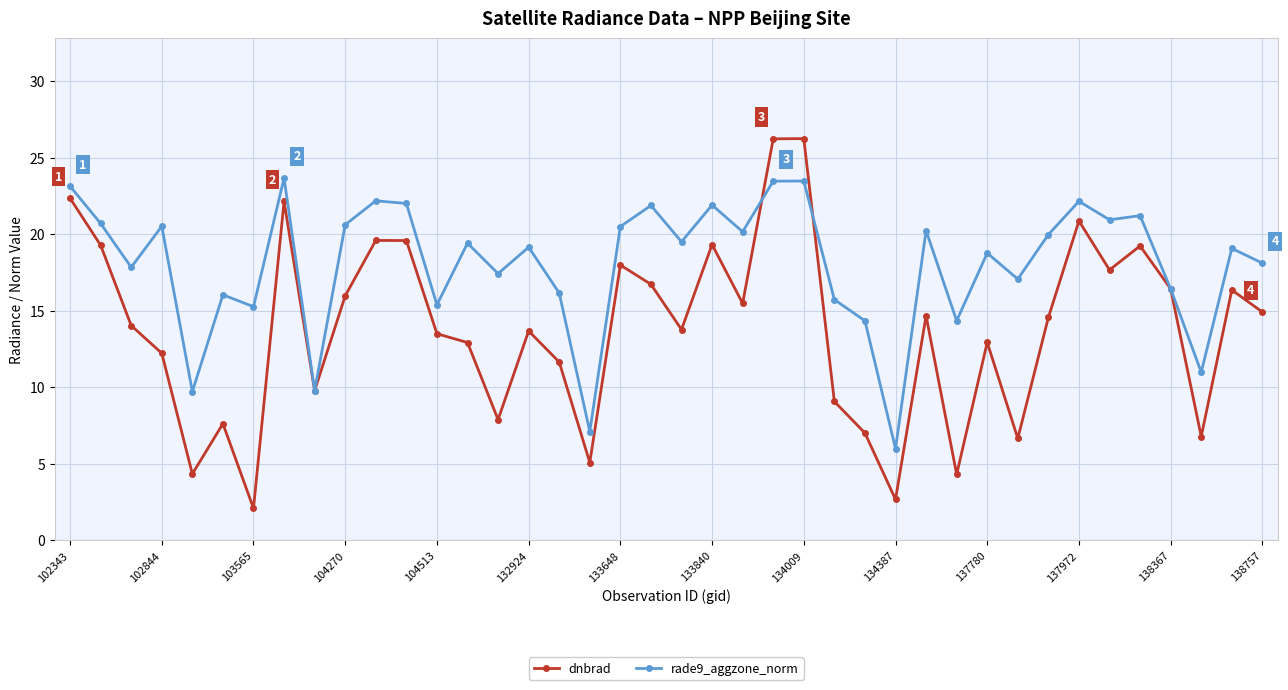

Which series has the largest range (max minus min)?

dnbrad